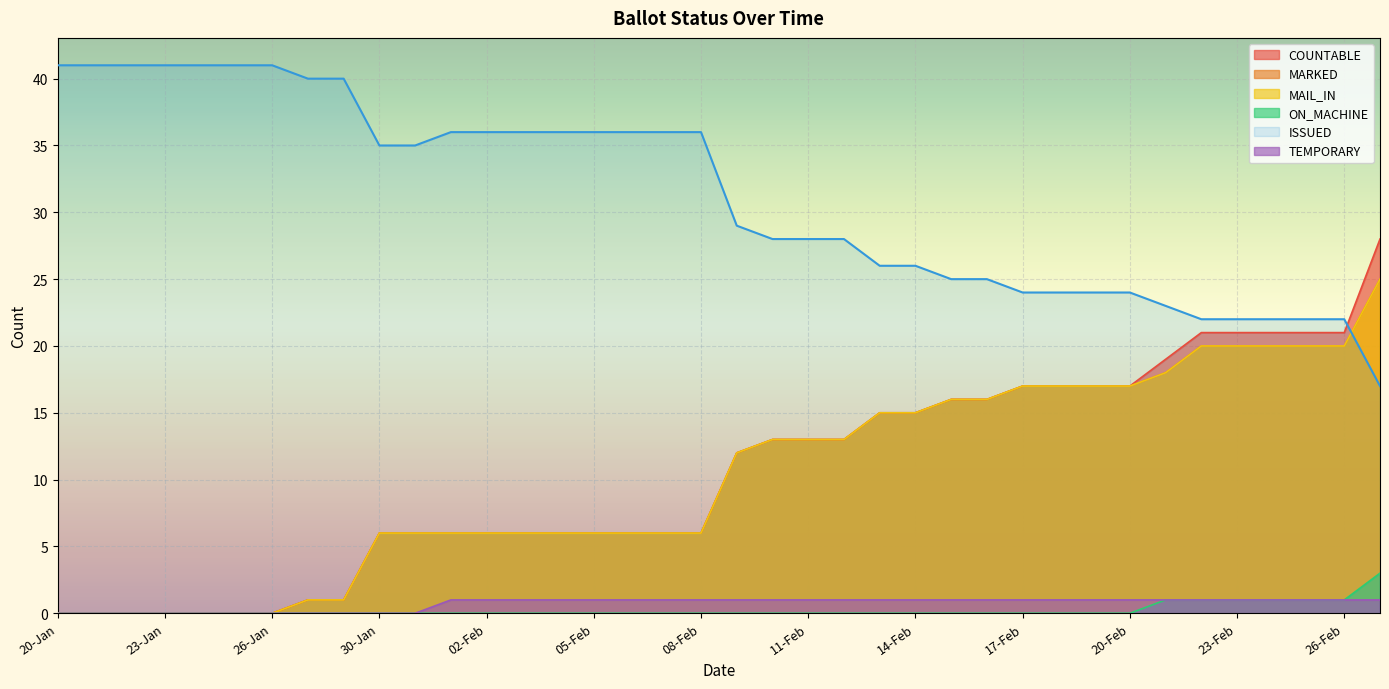

The COUNTABLE series shows 0 at 21-Jan. True or false?

True